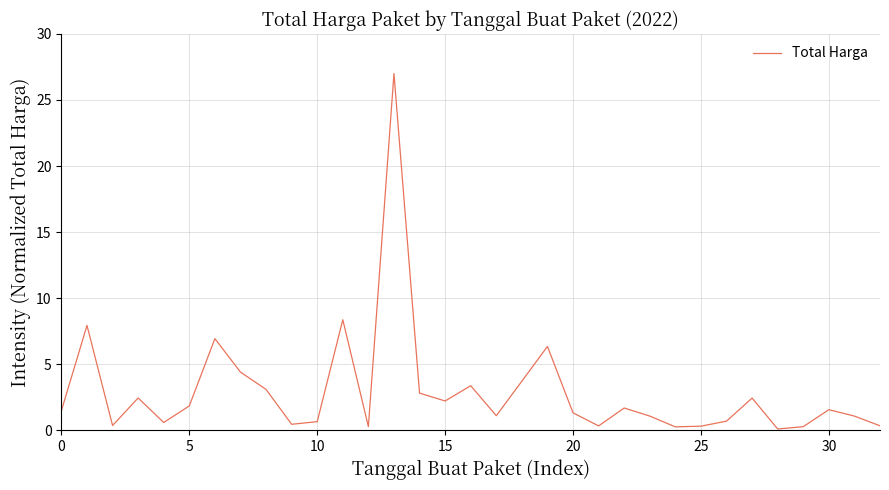

What is the greatest value displayed?

27.0